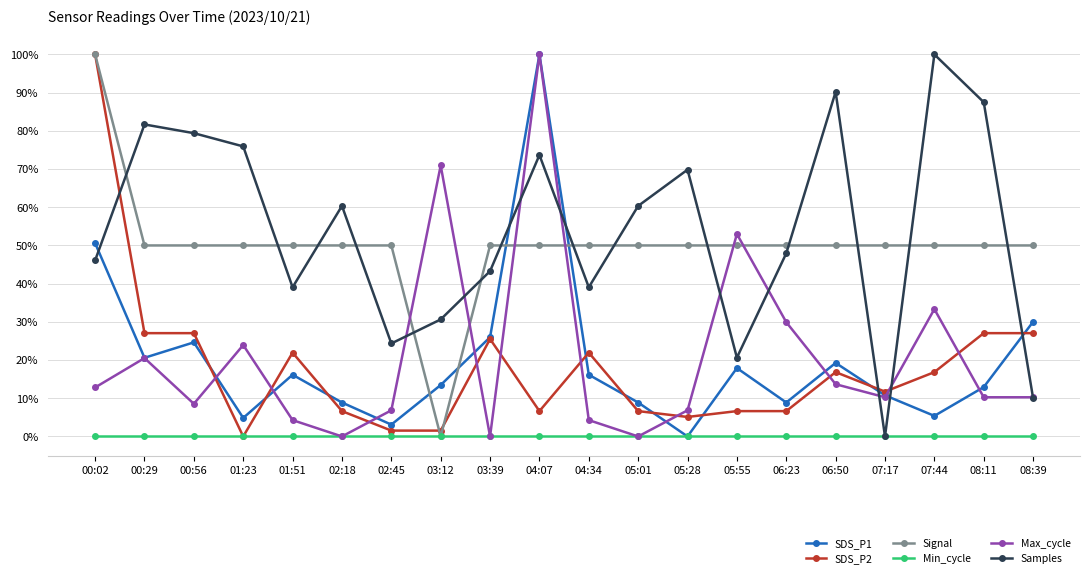

What is the sum of all Signal values?

1000.0